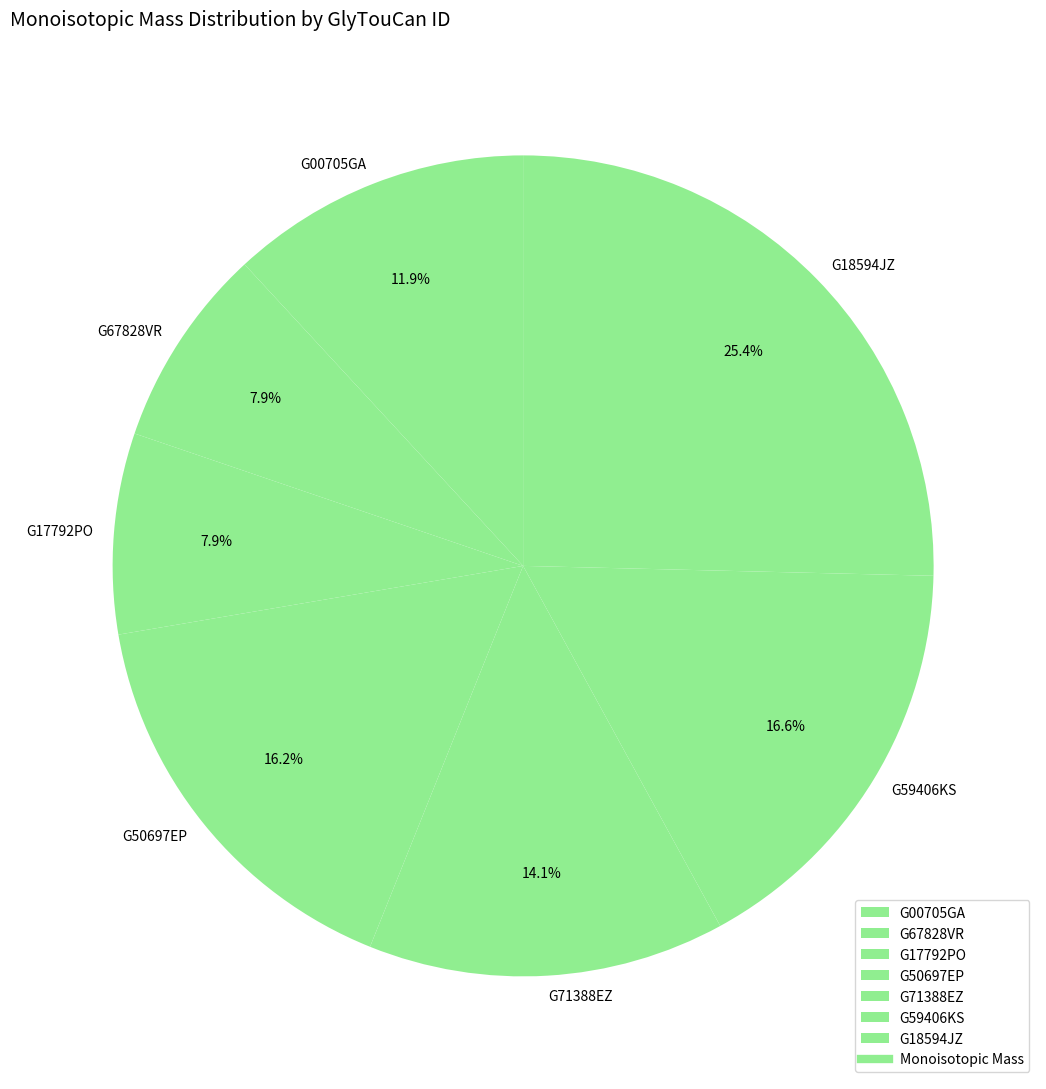

What percentage is the G18594JZ slice, to the nearest percent?

25%